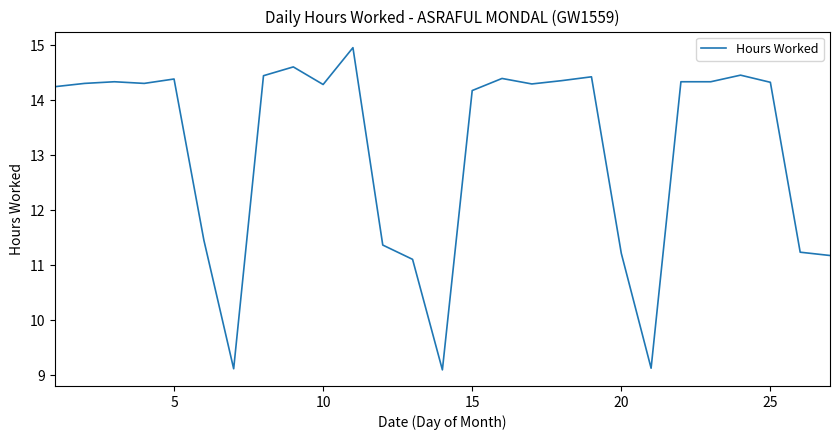

What is the greatest value displayed?

15.0